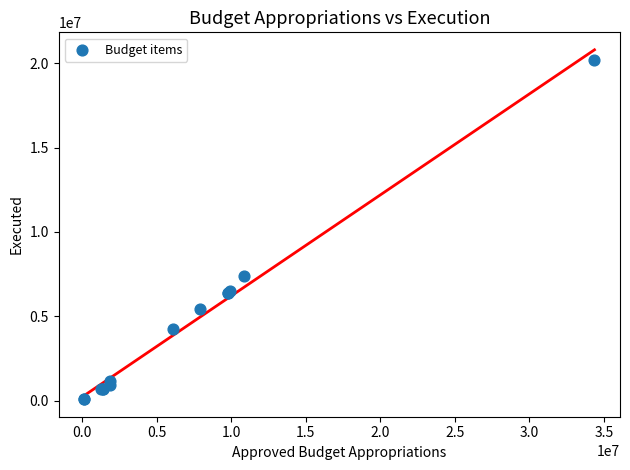

What Y value in the scatter plot is closest to 10134929?

7405160.7